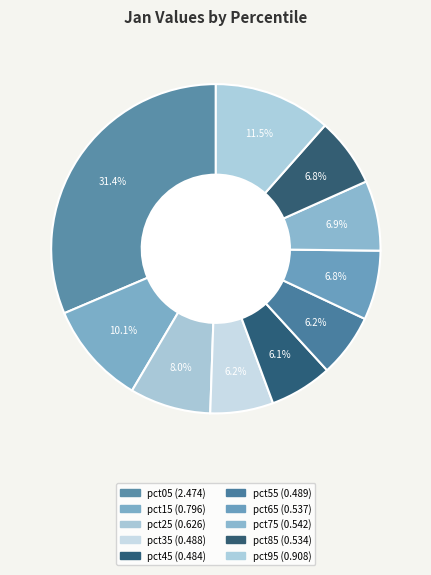

What percentage is NOT represented by pct65?

93.2%